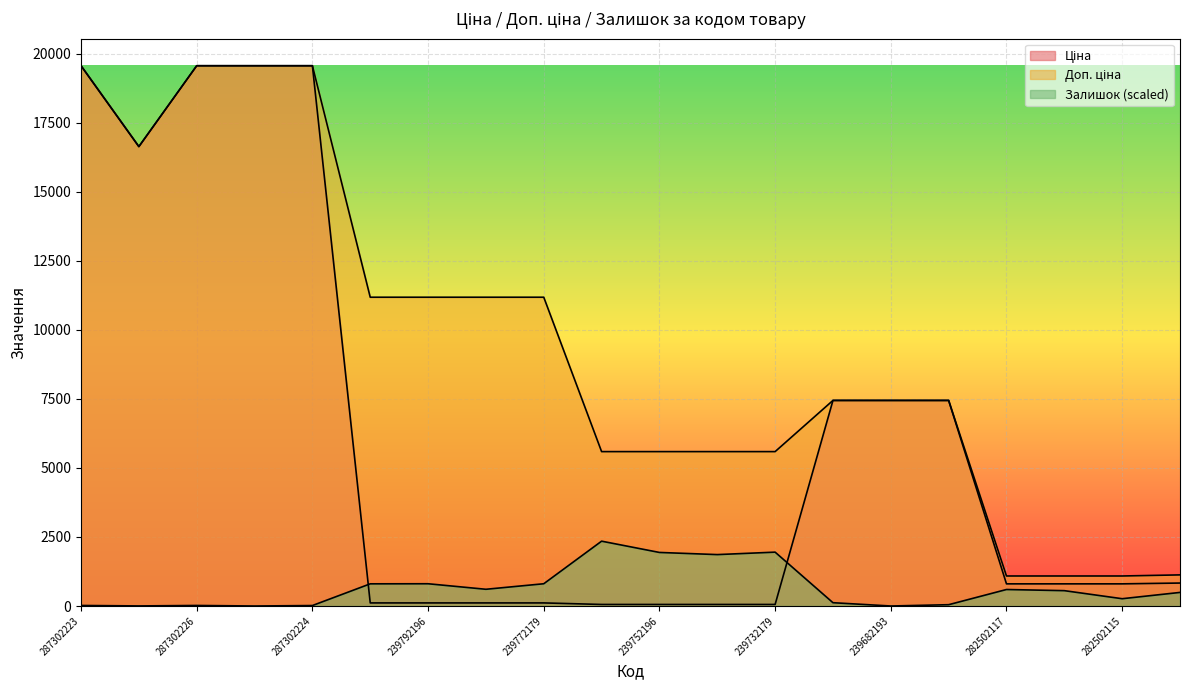

What is the difference between the maximum and minimum values in the Ціна series?

19509.0